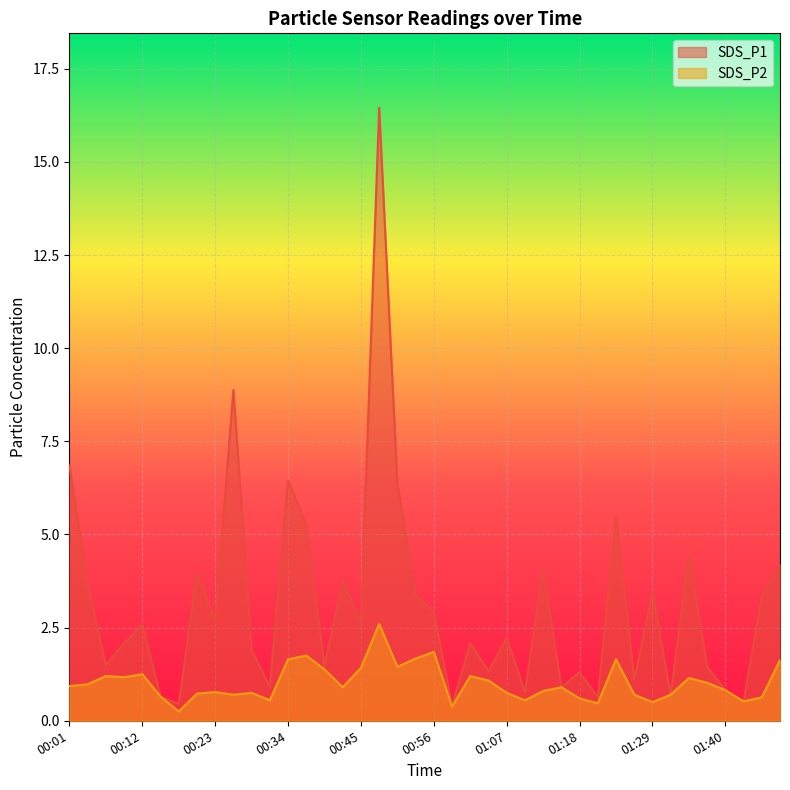

What value does the SDS_P1 series have at 01:46?

3.3